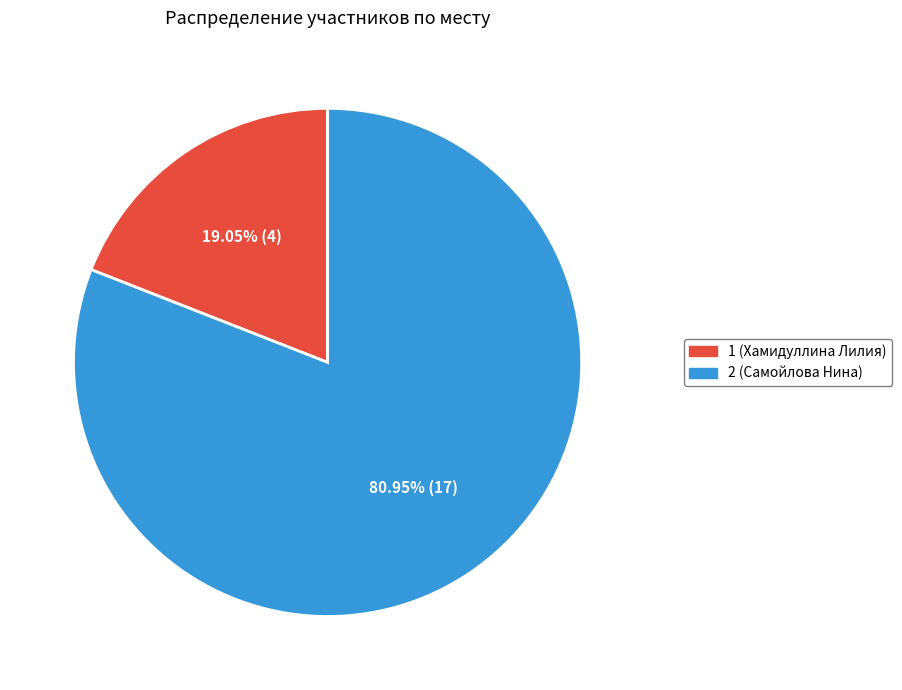

How many slices are in this pie chart?

2